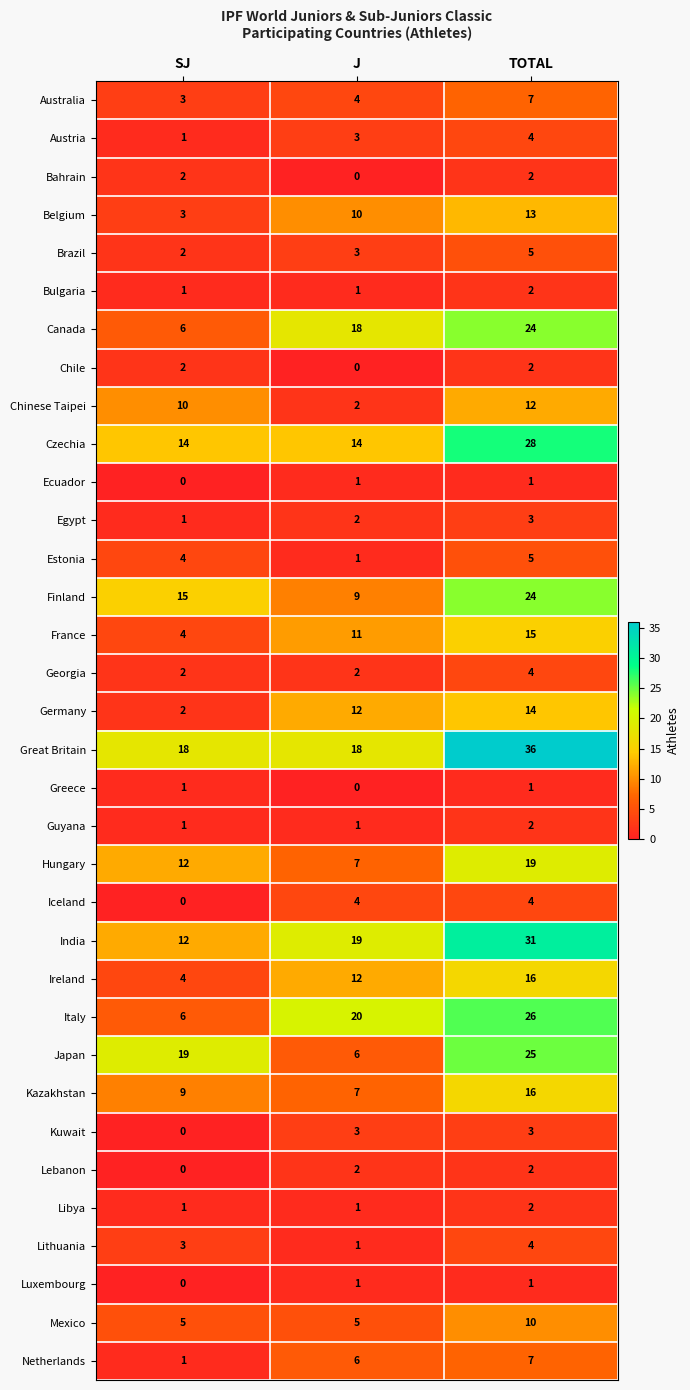

List the labels in order of Austria value, smallest first.

SJ, J, TOTAL